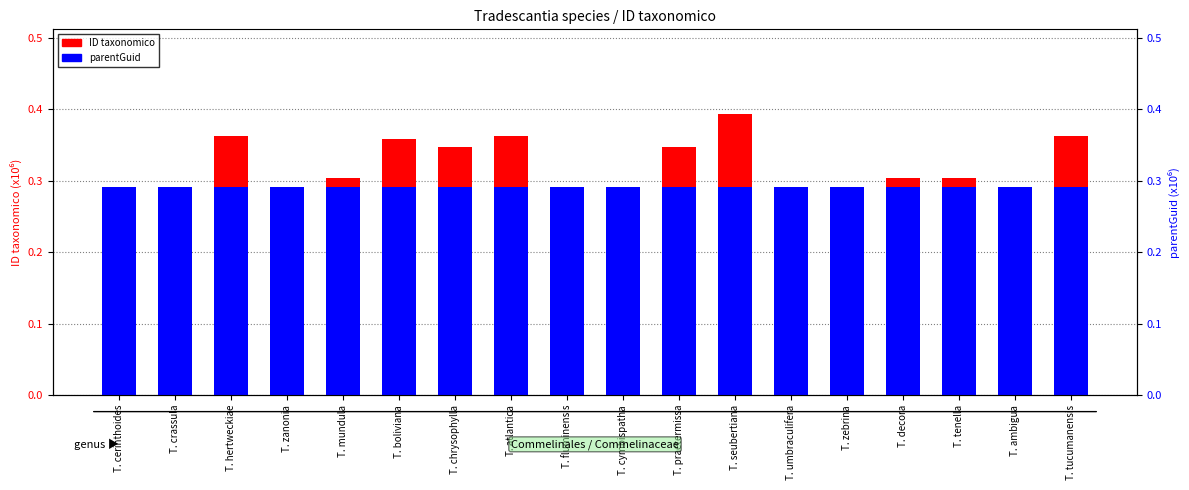

What is the value of the parentGuid bar at the 6th from the left?

0.3